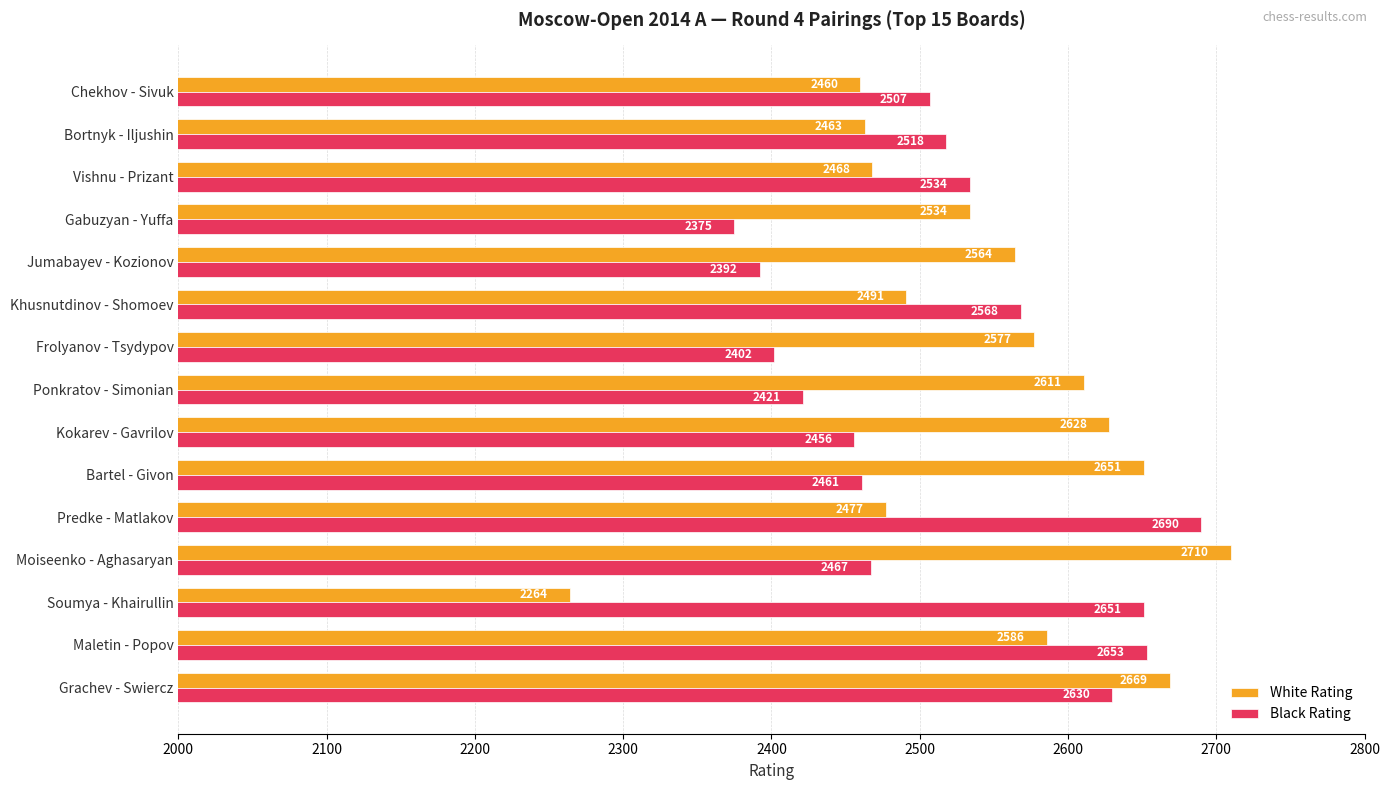

How many series are shown in this chart?

2